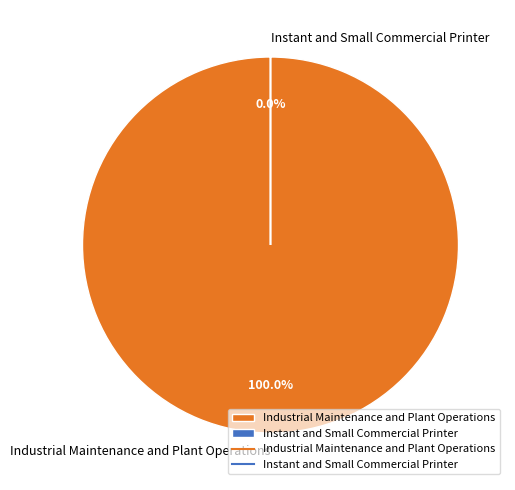

Which category has the smallest portion of the pie?

Instant and Small Commercial Printer